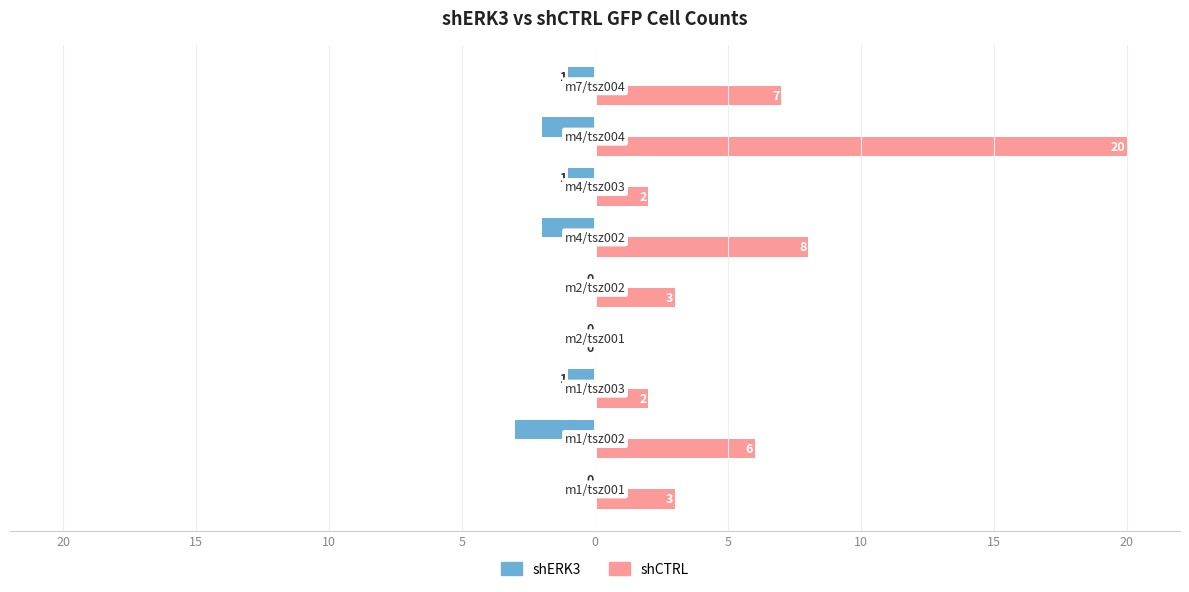

What are all the series names shown in the legend?

shERK3, shCTRL